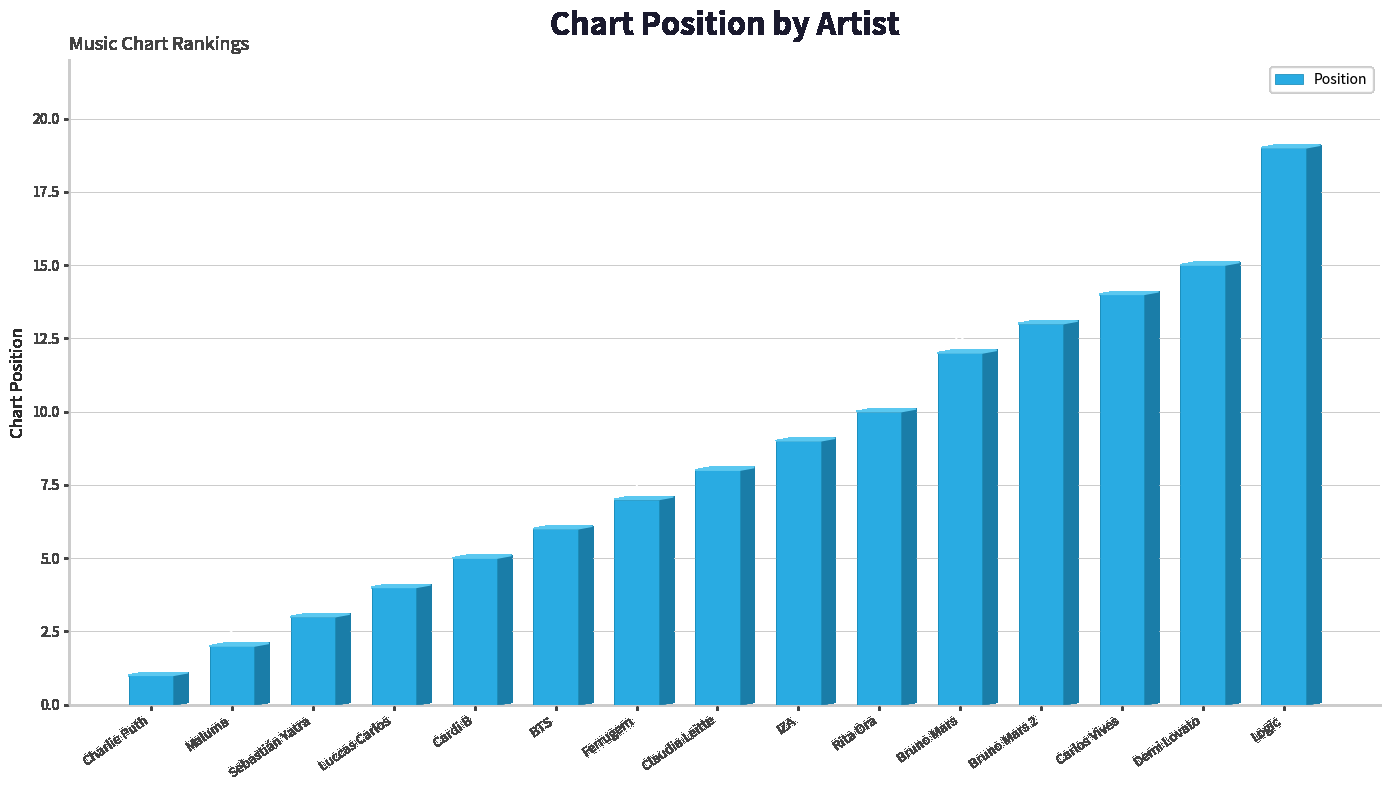

Reading left to right, extract all data points from this chart.

1	2	3	4	5	6	7	8	9	10	12	13	14	15	19